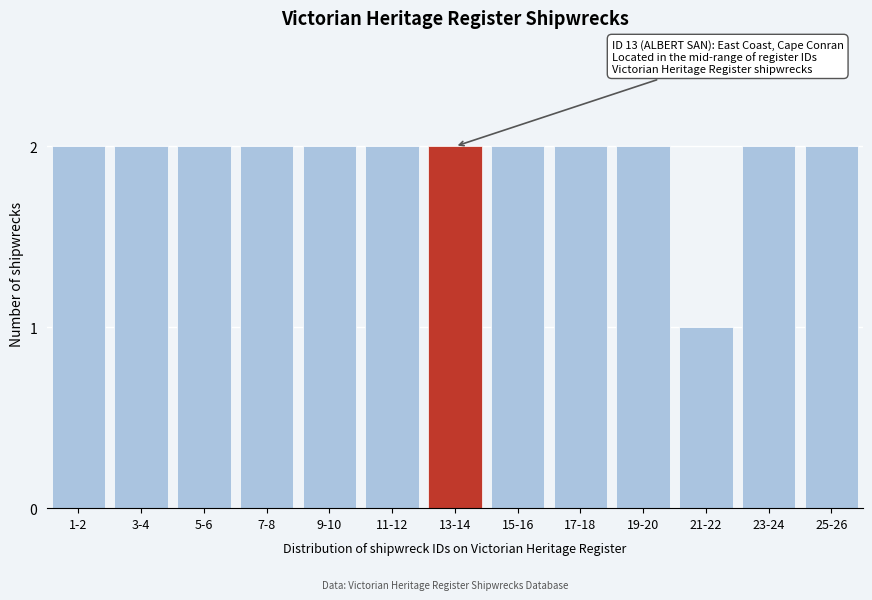

Reading left to right, extract all data points from this chart.

1-2=2	3-4=2	5-6=2	7-8=2	9-10=2	11-12=2	13-14=2	15-16=2	17-18=2	19-20=2	21-22=1	23-24=2	25-26=2